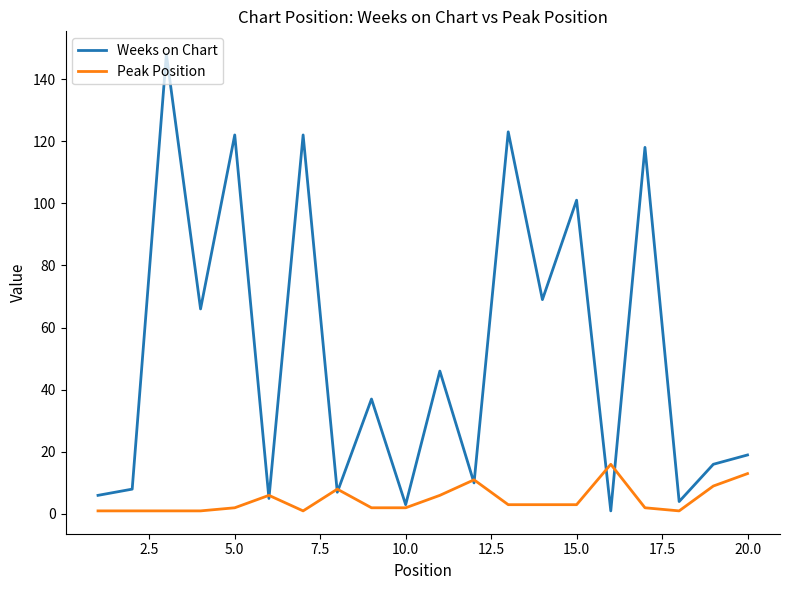

Which series has the largest range (max minus min)?

Weeks on Chart